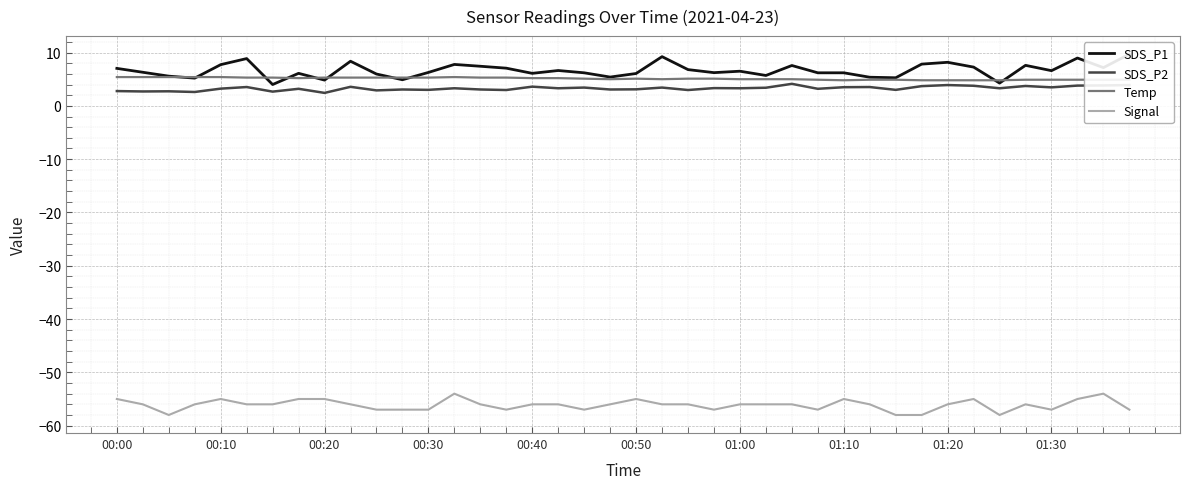

What are all the series names shown in the legend?

SDS_P1, SDS_P2, Temp, Signal